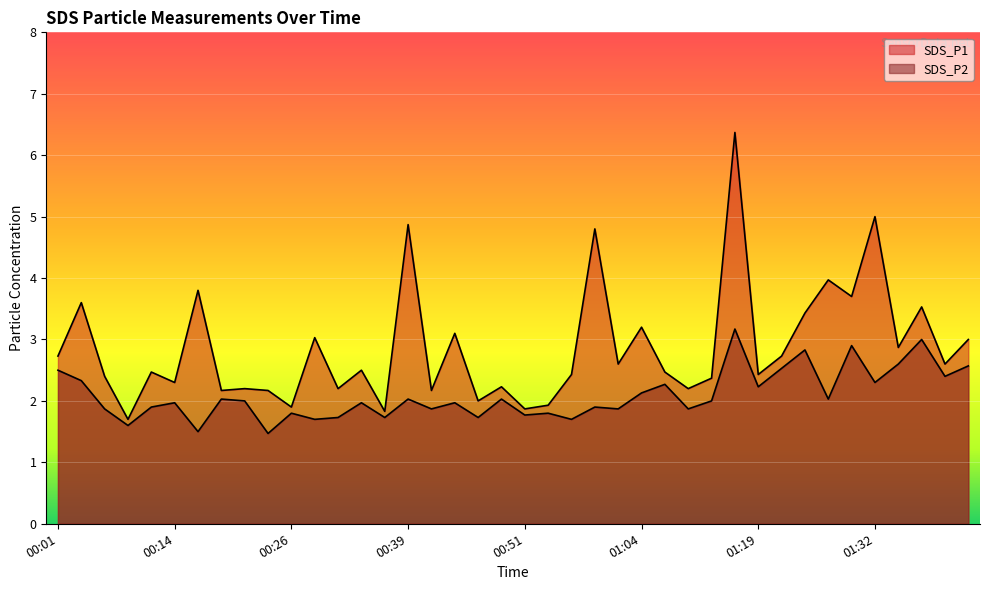

How many data points does each series have?

40